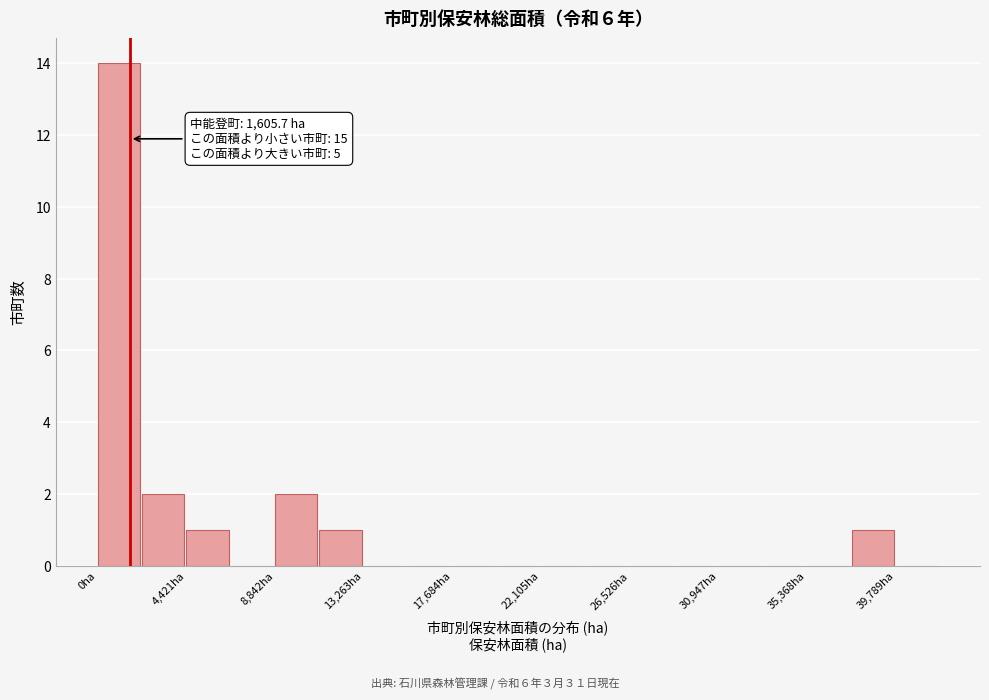

Which range on the x-axis has the tallest bar?

0 to 2000